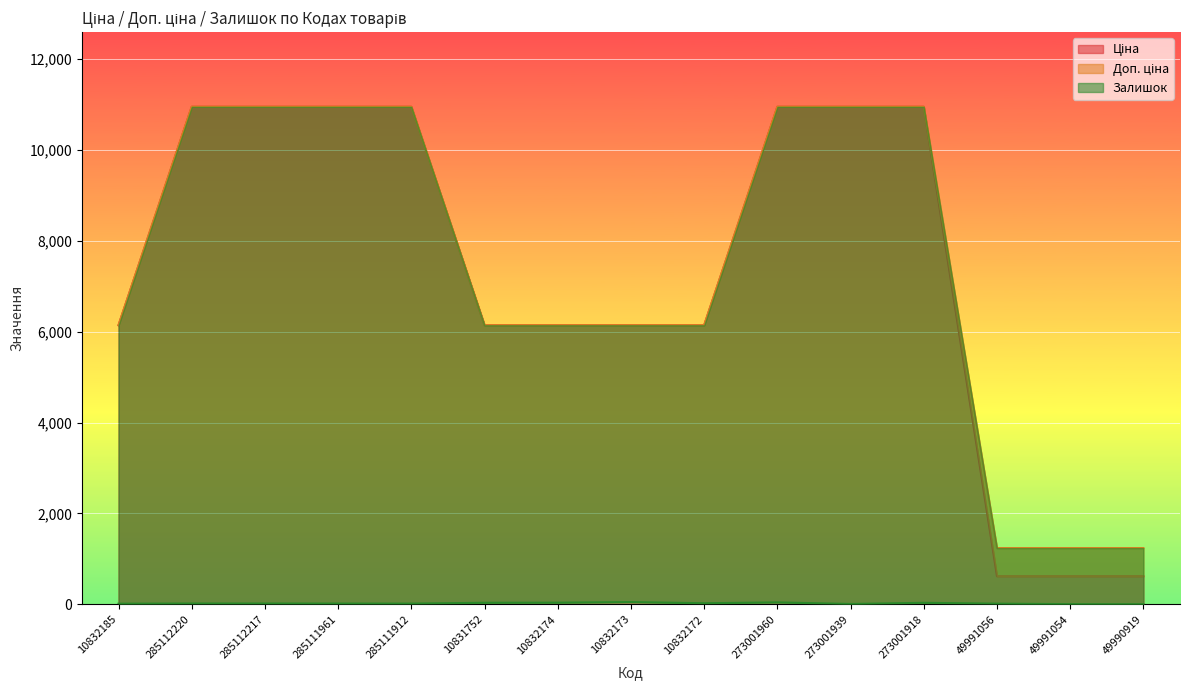

Reading right to left, list all the values displayed in this chart.

Ціна: 618.9	618.9	618.9	10952.0	10952.0	10952.0	6143.2	6143.2	6143.2	6143.2	10952.0	10952.0	10952.0	10952.0	6143.2
Доп. ціна: 1238.0	1238.0	1238.0	10952.0	10952.0	10952.0	6143.2	6143.2	6143.2	6143.2	10952.0	10952.0	10952.0	10952.0	6143.2
Залишок: 3.0	4.0	15.0	33.0	8.0	42.0	24.0	49.0	36.0	34.0	16.0	17.0	18.0	18.0	14.0